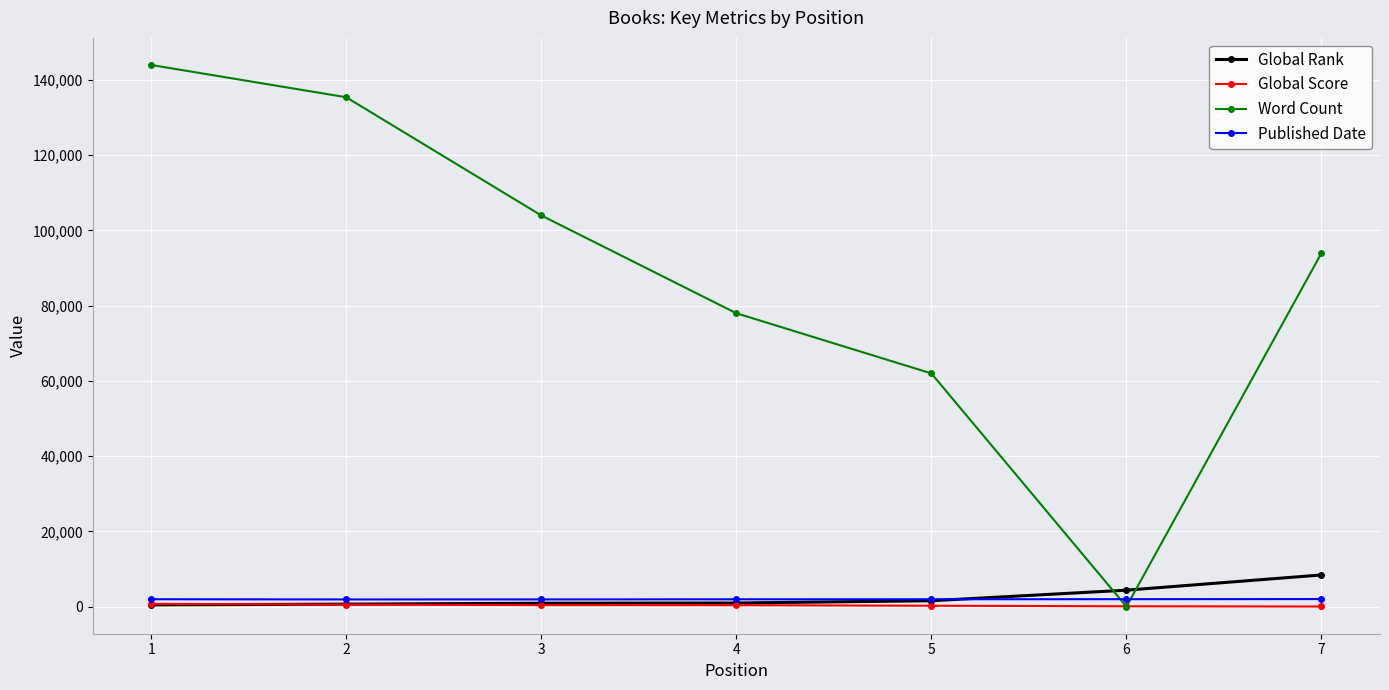

List the labels in order of Word Count value, smallest first.

6, 5, 4, 7, 3, 2, 1